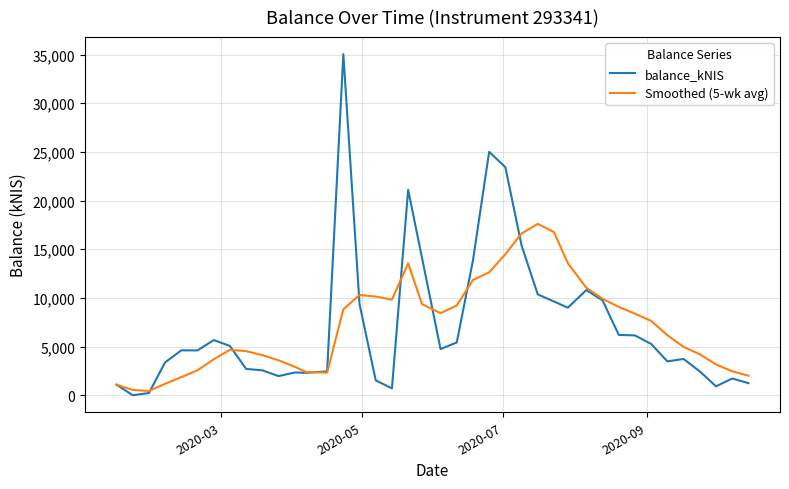

Rank the series by their maximum value, from lowest to highest.

Smoothed (5-wk avg), balance_kNIS